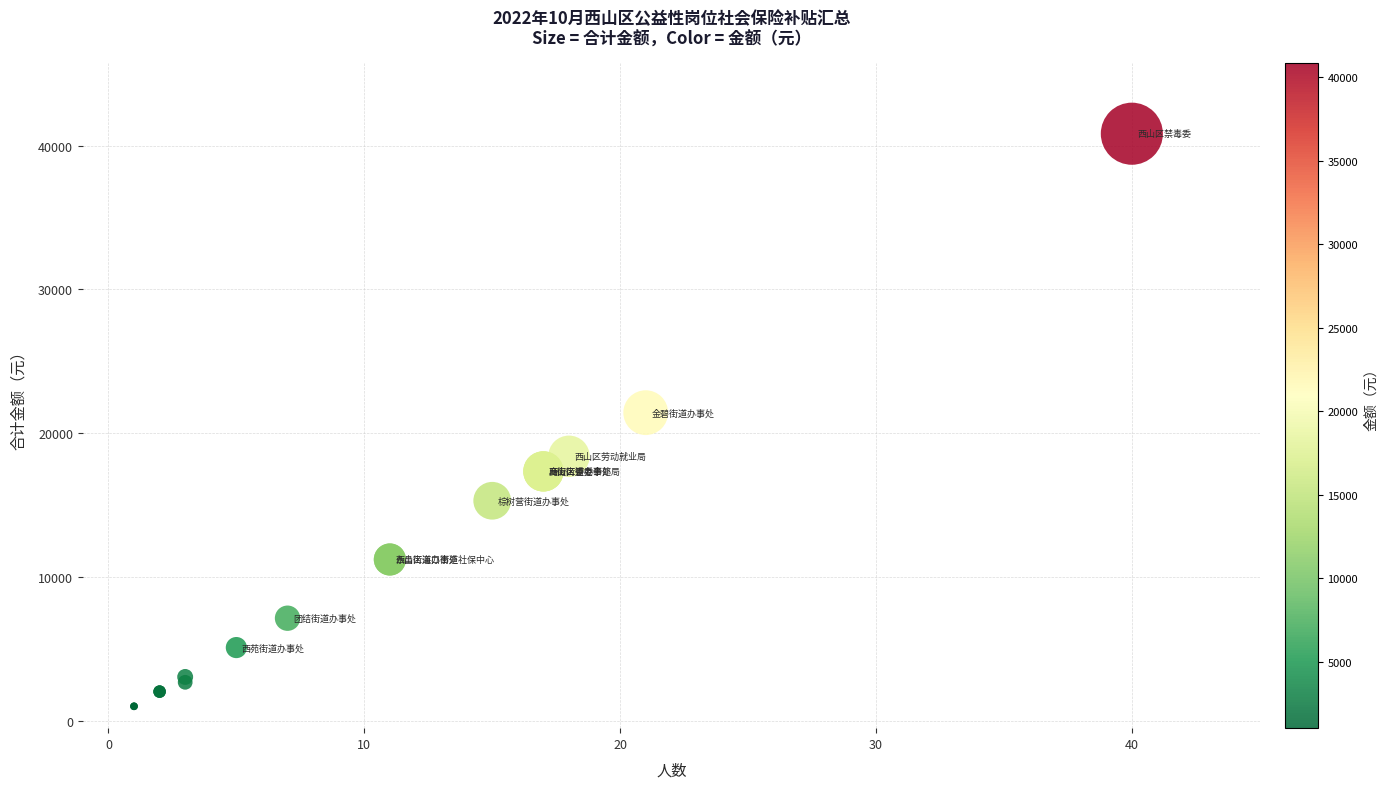

What Y value in the scatter plot is closest to 20922?

21433.2